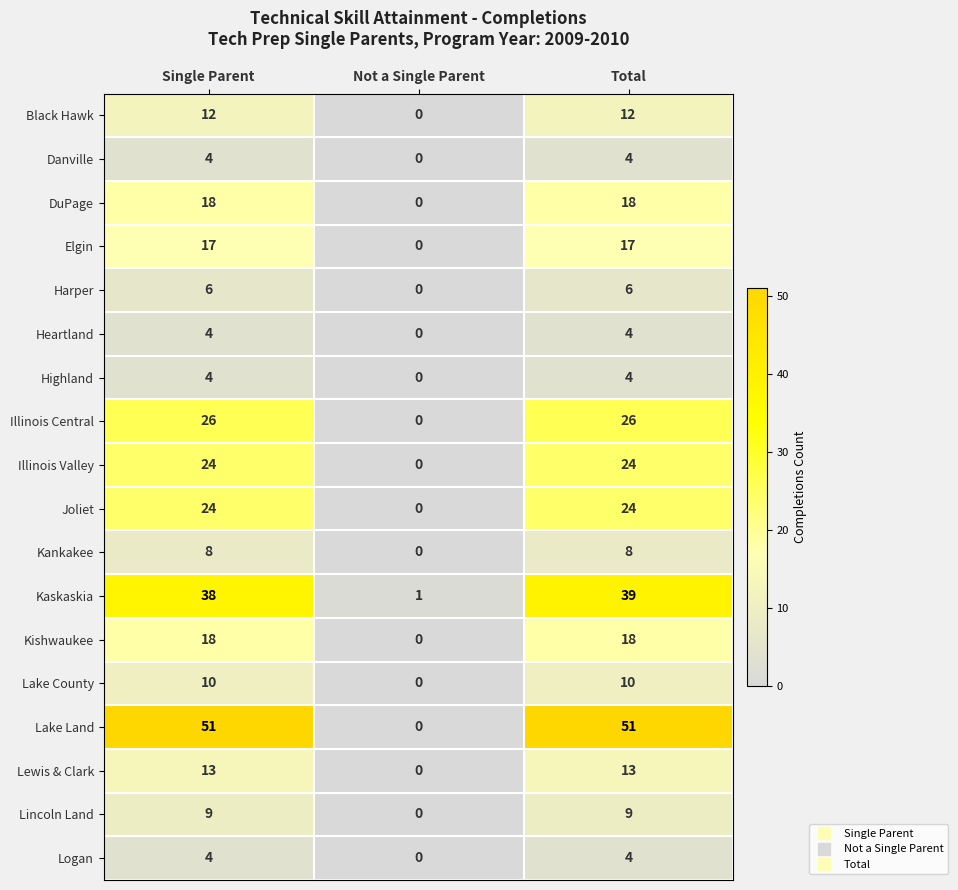

Is it true that Lake County equals 6 at Total?

False